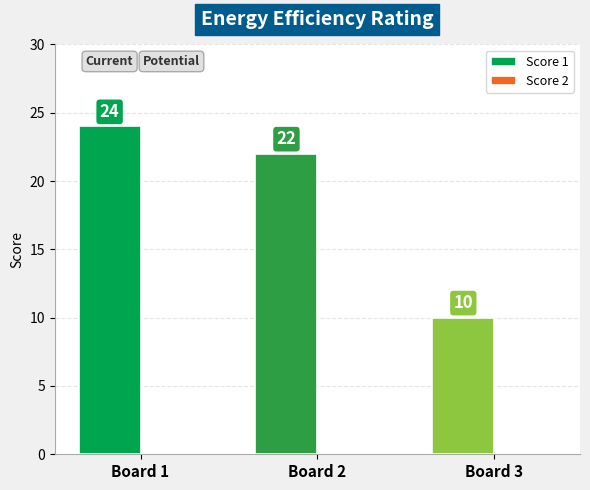

The value at Board 1 is 24. True or false?

True